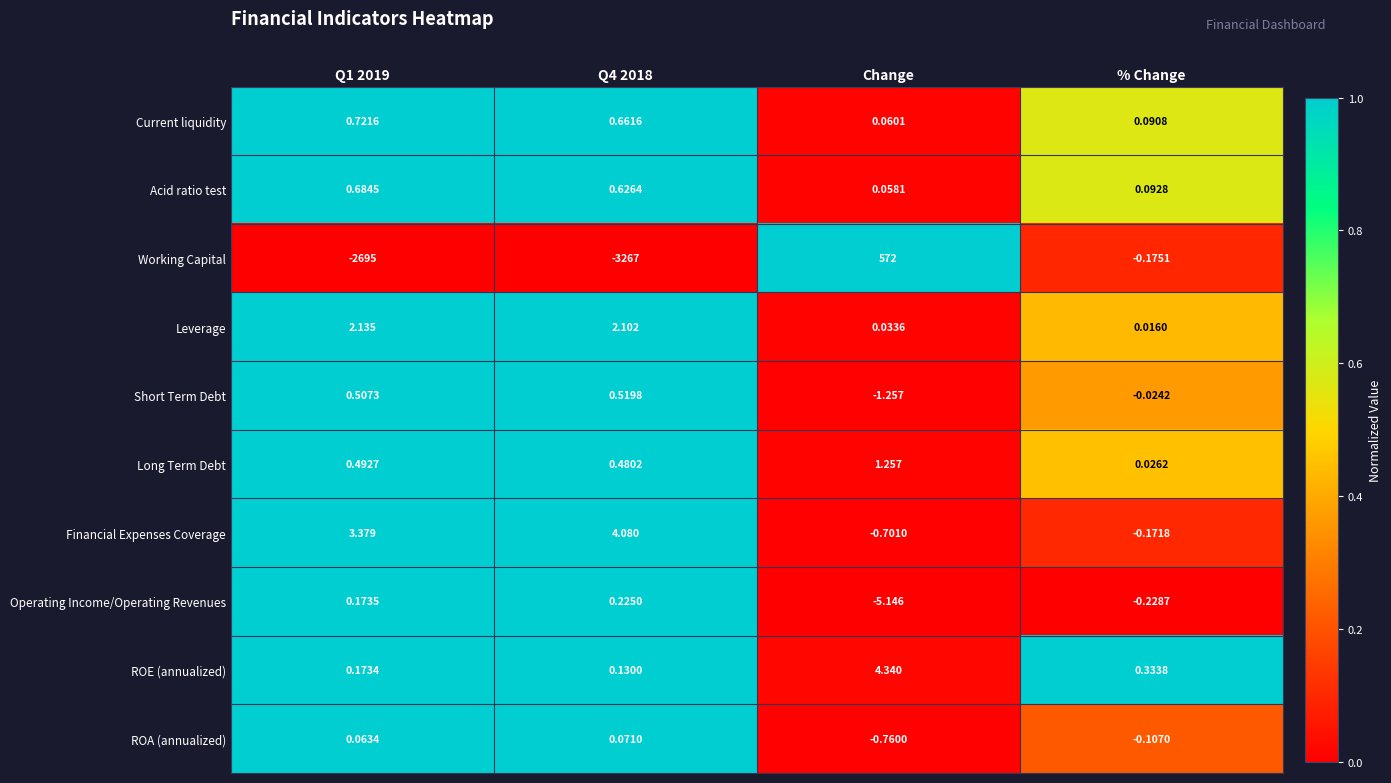

Which series changed the most between Q1 2019 and % Change?

Working Capital